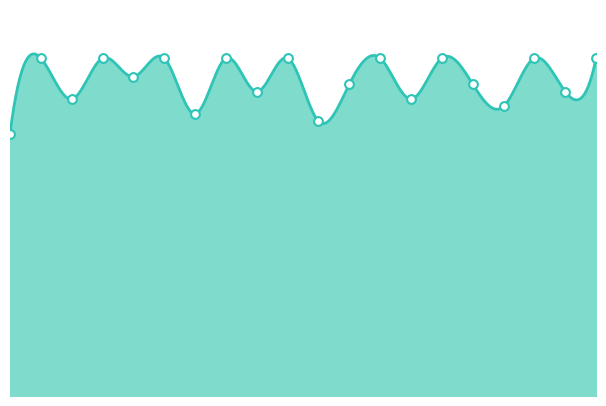

Which has a higher value, ORZINUOVI or TOSCOLANO MADERNO?

ORZINUOVI